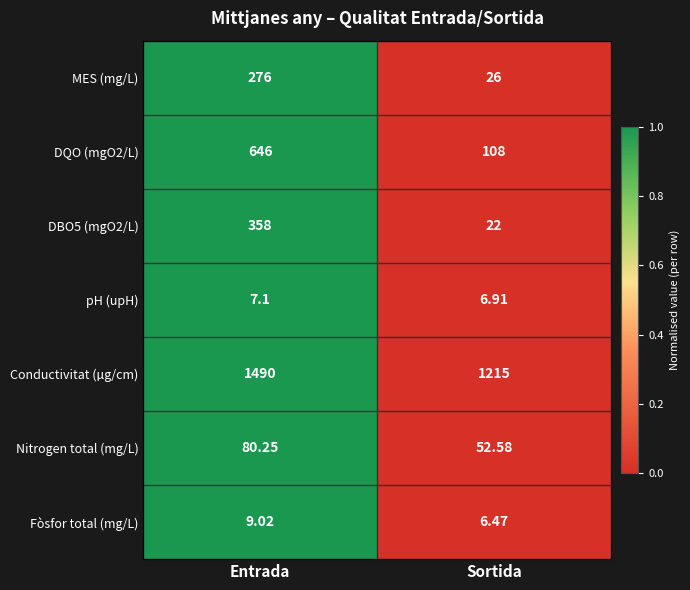

Which series has the largest total across all categories?

Conductivitat (µg/cm)